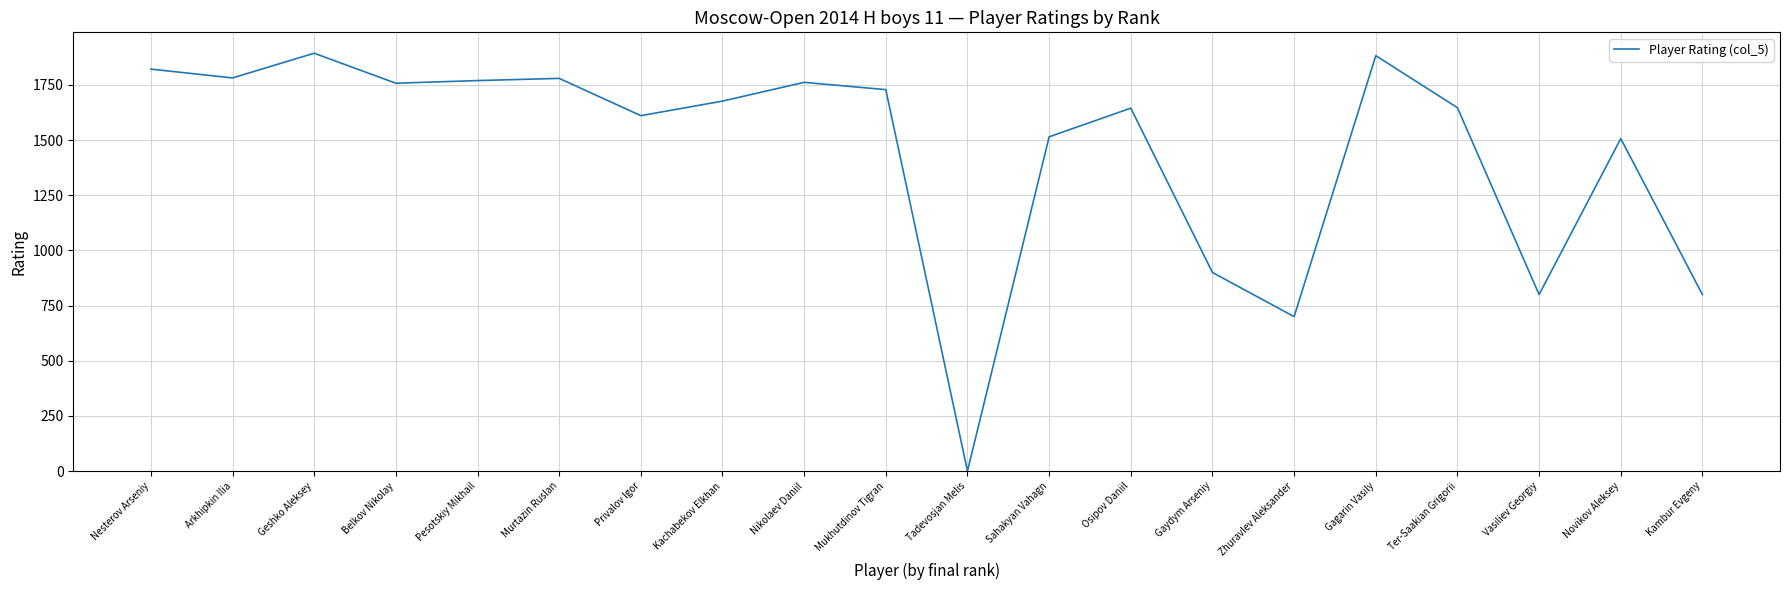

The chart shows a value of 453 at Nikolaev Daniil. True or false?

False